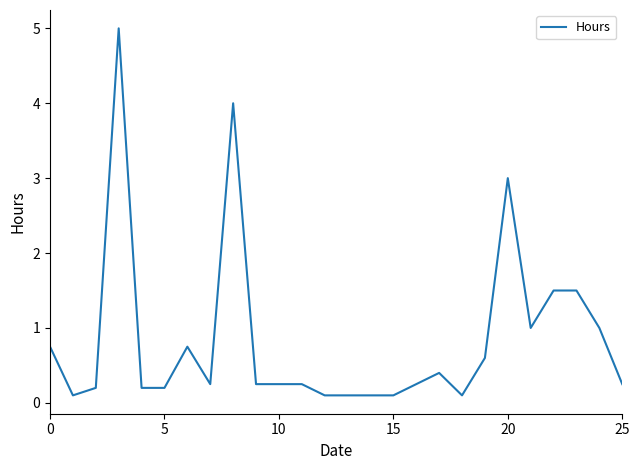

What is the greatest value displayed?

5.0